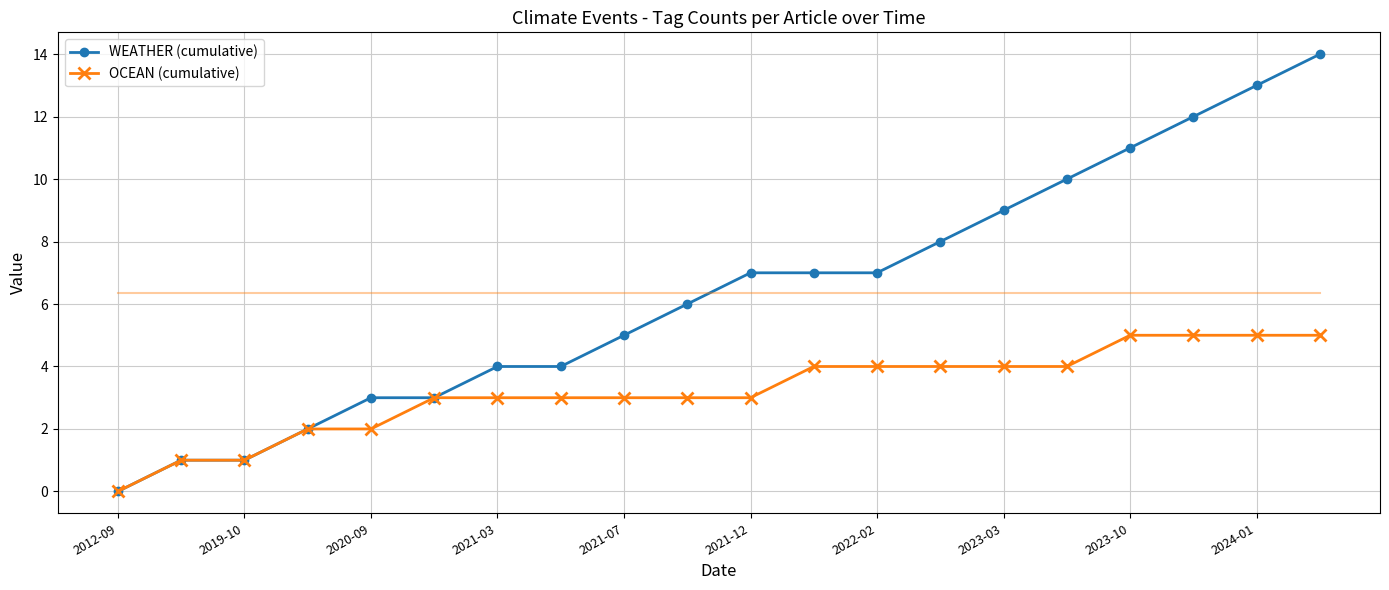

Which series has the largest total across all categories?

WEATHER (cumulative)